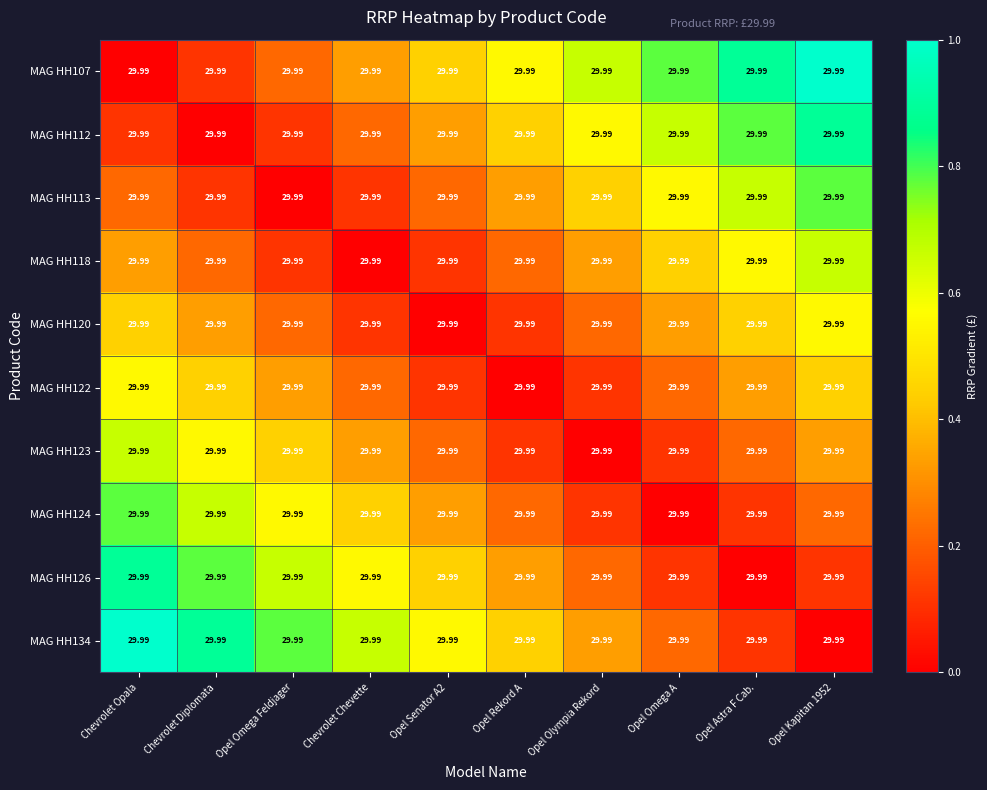

Reading right to left, extract all data points from this chart.

MAG HH107: Opel Kapitan 1952=30.0	Opel Astra F Cab.=30.0	Opel Omega A=30.0	Opel Olympia Rekord=30.0	Opel Rekord A=30.0	Opel Senator A2=30.0	Chevrolet Chevette=30.0	Opel Omega Feldjager=30.0	Chevrolet Diplomata=30.0	Chevrolet Opala=30.0
MAG HH112: Opel Kapitan 1952=30.0	Opel Astra F Cab.=30.0	Opel Omega A=30.0	Opel Olympia Rekord=30.0	Opel Rekord A=30.0	Opel Senator A2=30.0	Chevrolet Chevette=30.0	Opel Omega Feldjager=30.0	Chevrolet Diplomata=30.0	Chevrolet Opala=30.0
MAG HH113: Opel Kapitan 1952=30.0	Opel Astra F Cab.=30.0	Opel Omega A=30.0	Opel Olympia Rekord=30.0	Opel Rekord A=30.0	Opel Senator A2=30.0	Chevrolet Chevette=30.0	Opel Omega Feldjager=30.0	Chevrolet Diplomata=30.0	Chevrolet Opala=30.0
MAG HH118: Opel Kapitan 1952=30.0	Opel Astra F Cab.=30.0	Opel Omega A=30.0	Opel Olympia Rekord=30.0	Opel Rekord A=30.0	Opel Senator A2=30.0	Chevrolet Chevette=30.0	Opel Omega Feldjager=30.0	Chevrolet Diplomata=30.0	Chevrolet Opala=30.0
MAG HH120: Opel Kapitan 1952=30.0	Opel Astra F Cab.=30.0	Opel Omega A=30.0	Opel Olympia Rekord=30.0	Opel Rekord A=30.0	Opel Senator A2=30.0	Chevrolet Chevette=30.0	Opel Omega Feldjager=30.0	Chevrolet Diplomata=30.0	Chevrolet Opala=30.0
MAG HH122: Opel Kapitan 1952=30.0	Opel Astra F Cab.=30.0	Opel Omega A=30.0	Opel Olympia Rekord=30.0	Opel Rekord A=30.0	Opel Senator A2=30.0	Chevrolet Chevette=30.0	Opel Omega Feldjager=30.0	Chevrolet Diplomata=30.0	Chevrolet Opala=30.0
MAG HH123: Opel Kapitan 1952=30.0	Opel Astra F Cab.=30.0	Opel Omega A=30.0	Opel Olympia Rekord=30.0	Opel Rekord A=30.0	Opel Senator A2=30.0	Chevrolet Chevette=30.0	Opel Omega Feldjager=30.0	Chevrolet Diplomata=30.0	Chevrolet Opala=30.0
MAG HH124: Opel Kapitan 1952=30.0	Opel Astra F Cab.=30.0	Opel Omega A=30.0	Opel Olympia Rekord=30.0	Opel Rekord A=30.0	Opel Senator A2=30.0	Chevrolet Chevette=30.0	Opel Omega Feldjager=30.0	Chevrolet Diplomata=30.0	Chevrolet Opala=30.0
MAG HH126: Opel Kapitan 1952=30.0	Opel Astra F Cab.=30.0	Opel Omega A=30.0	Opel Olympia Rekord=30.0	Opel Rekord A=30.0	Opel Senator A2=30.0	Chevrolet Chevette=30.0	Opel Omega Feldjager=30.0	Chevrolet Diplomata=30.0	Chevrolet Opala=30.0
MAG HH134: Opel Kapitan 1952=30.0	Opel Astra F Cab.=30.0	Opel Omega A=30.0	Opel Olympia Rekord=30.0	Opel Rekord A=30.0	Opel Senator A2=30.0	Chevrolet Chevette=30.0	Opel Omega Feldjager=30.0	Chevrolet Diplomata=30.0	Chevrolet Opala=30.0